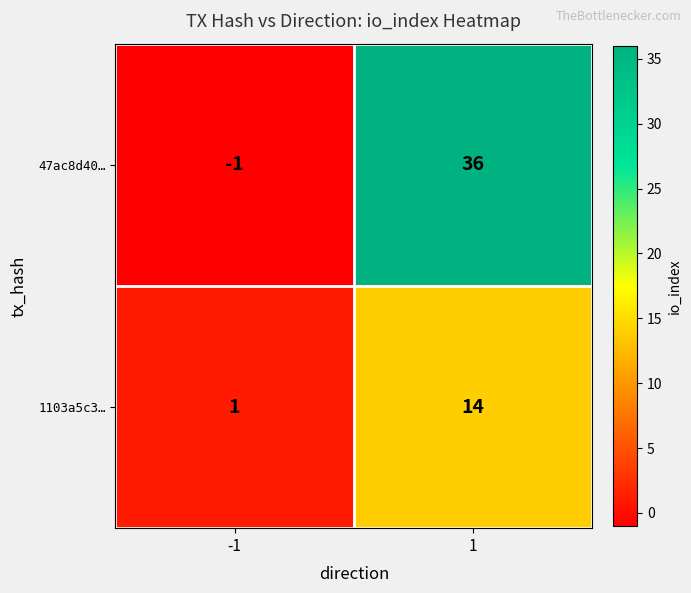

At which category is the sum across all series the highest?

1